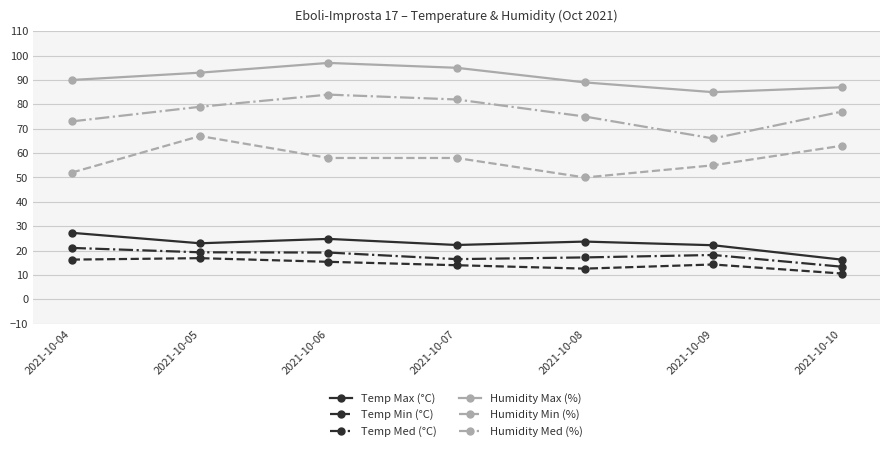

At which label does Temp Min (°C) first exceed 14?

2021-10-04